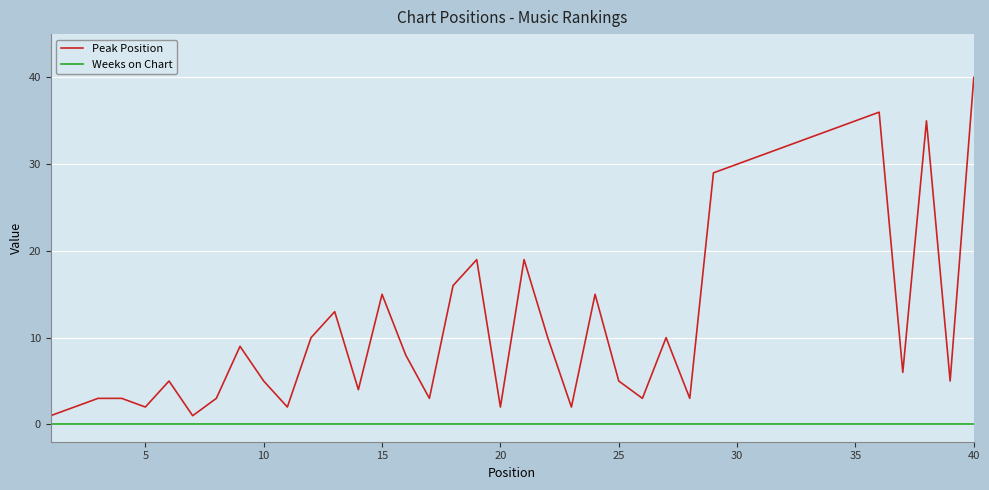

True or false: Peak Position and Weeks on Chart cross at least once.

False